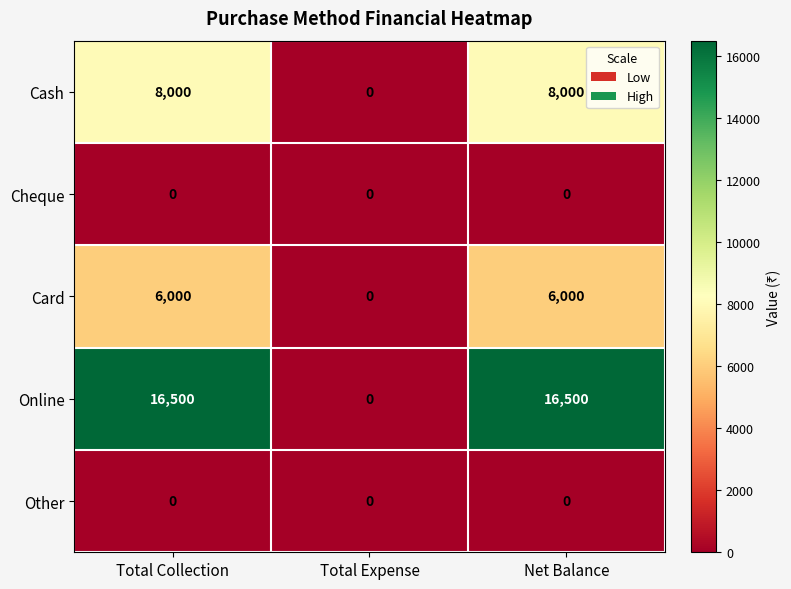

Which series changed the most between Total Expense and Net Balance?

Online